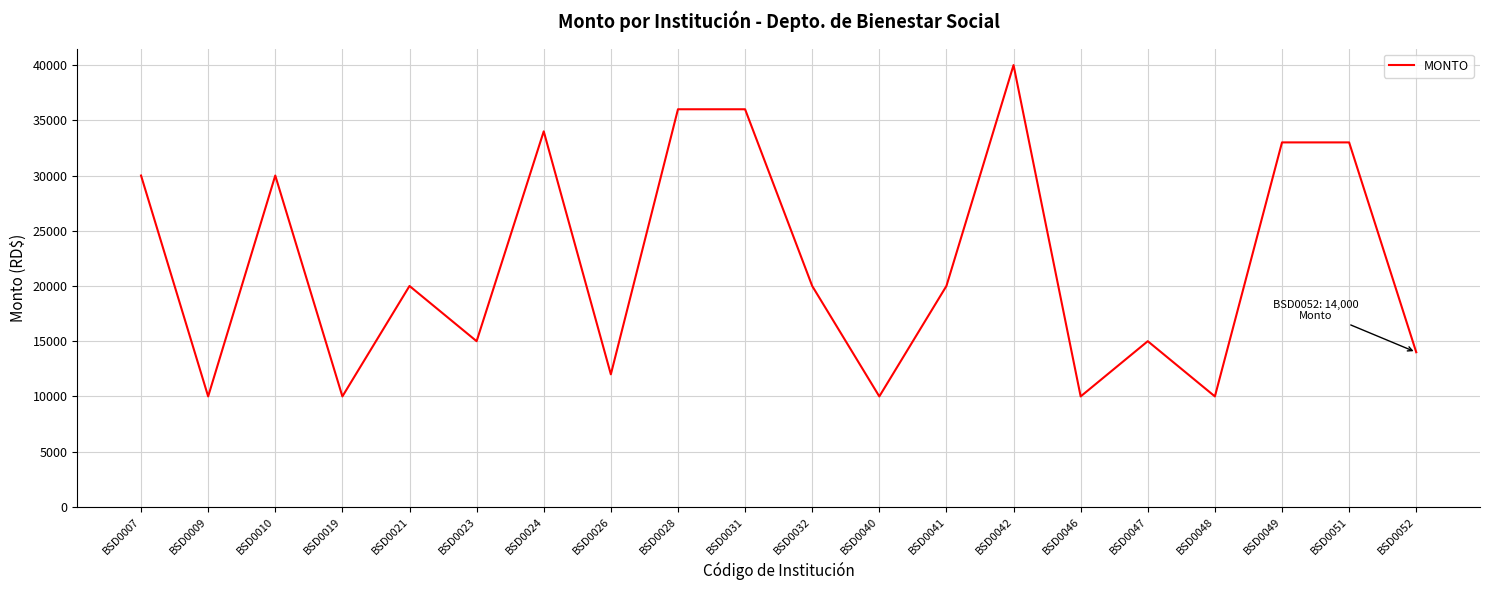

Which has a higher value, BSD0007 or BSD0026?

BSD0007